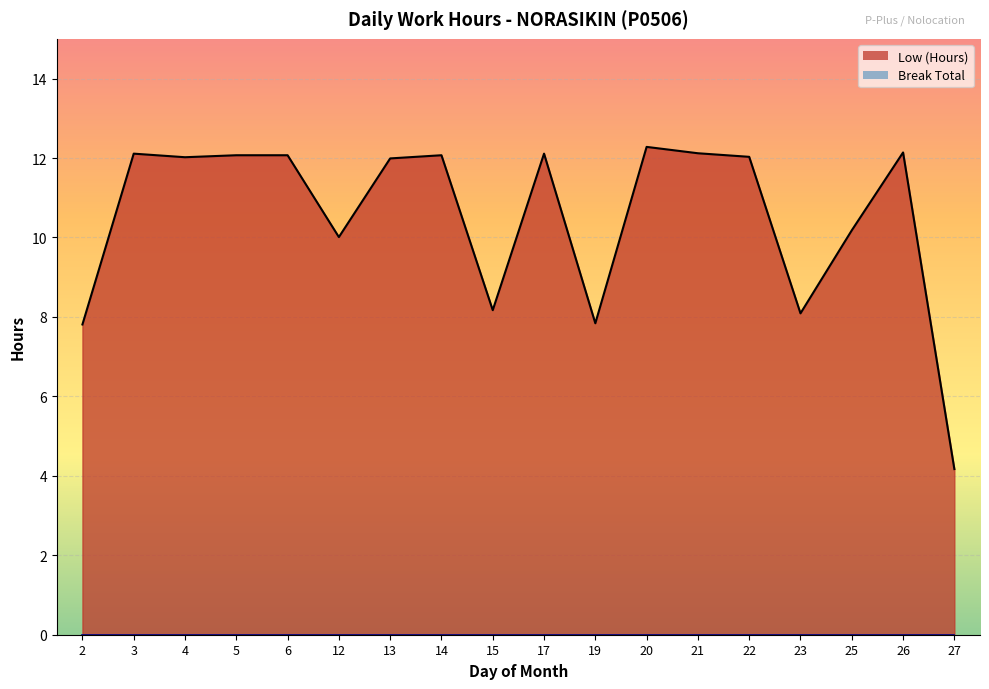

What is the smallest value displayed?

4.2